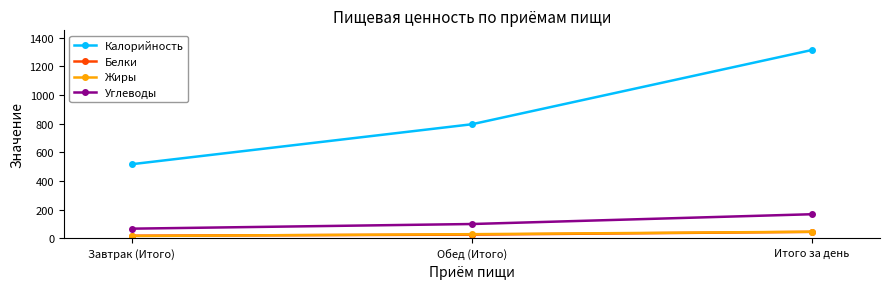

Reading left to right, extract all data points from this chart.

Калорийность: Завтрак (Итого)=517.4	Обед (Итого)=795.7	Итого за день=1313.1
Белки: Завтрак (Итого)=19.1	Обед (Итого)=26.8	Итого за день=45.9
Жиры: Завтрак (Итого)=17.1	Обед (Итого)=29.8	Итого за день=46.9
Углеводы: Завтрак (Итого)=68.2	Обед (Итого)=100.6	Итого за день=168.8